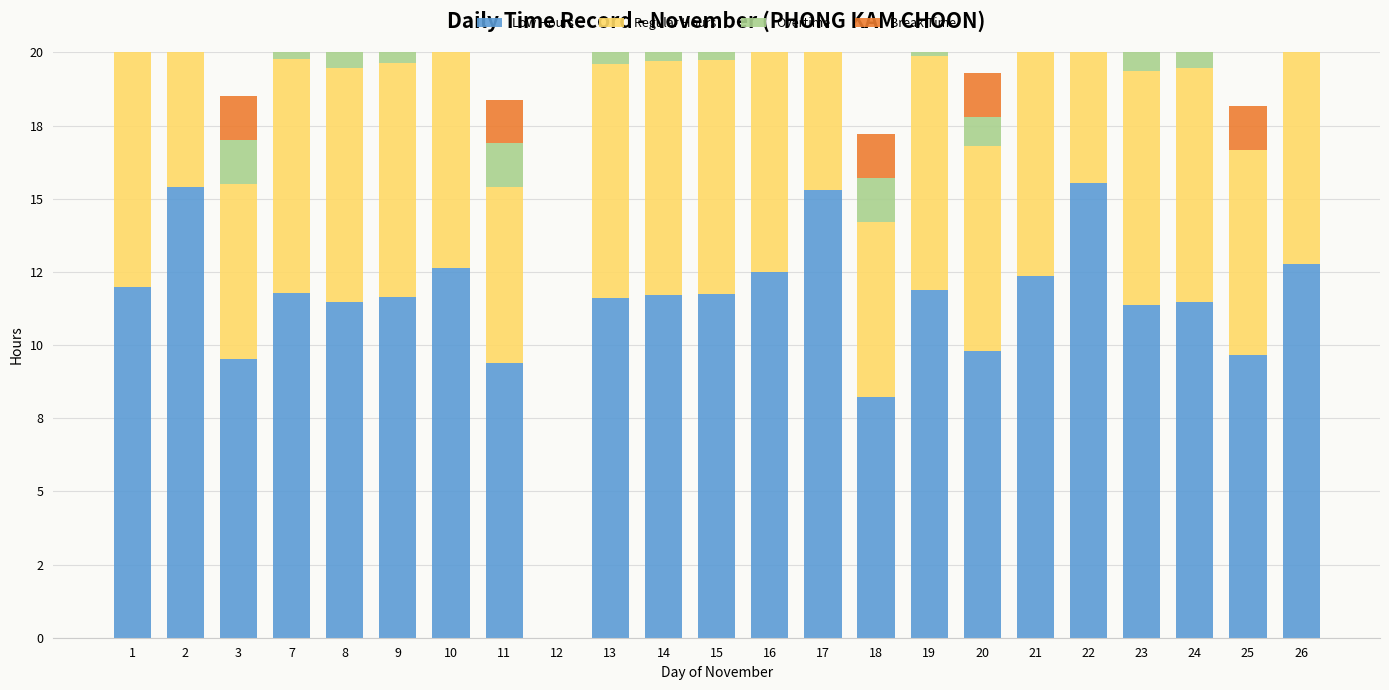

The Break Time series shows 2.0 at 19. True or false?

False